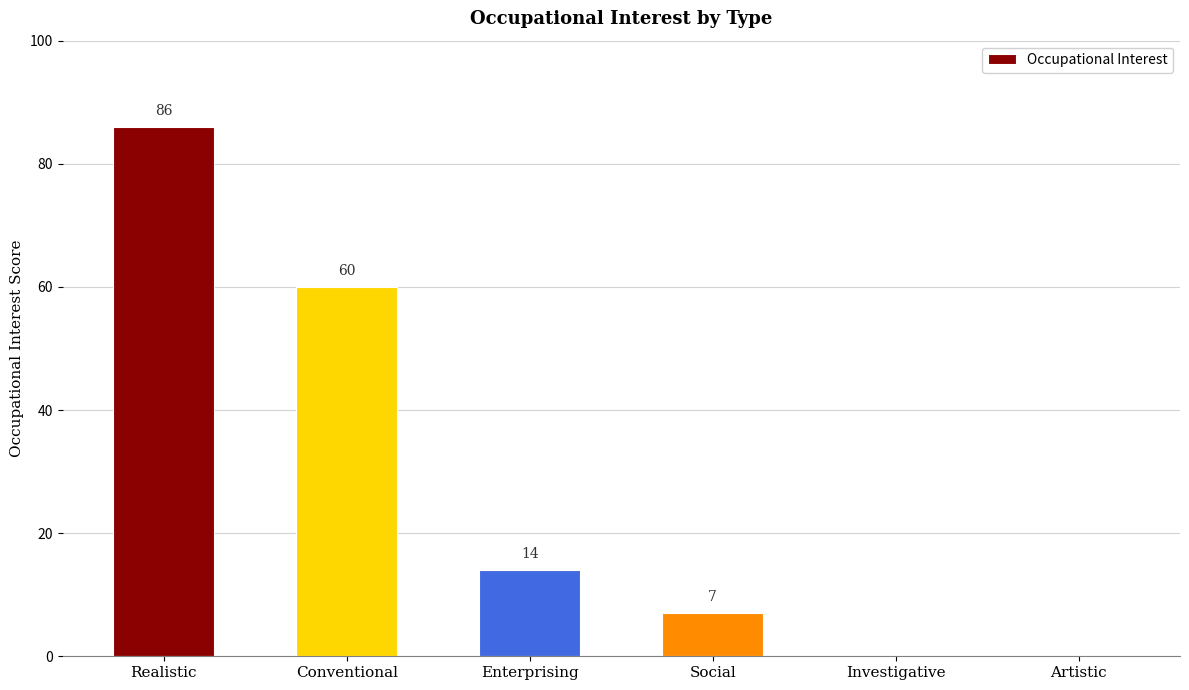

Reading right to left, extract all data points from this chart.

Artistic=0	Investigative=0	Social=7	Enterprising=14	Conventional=60	Realistic=86